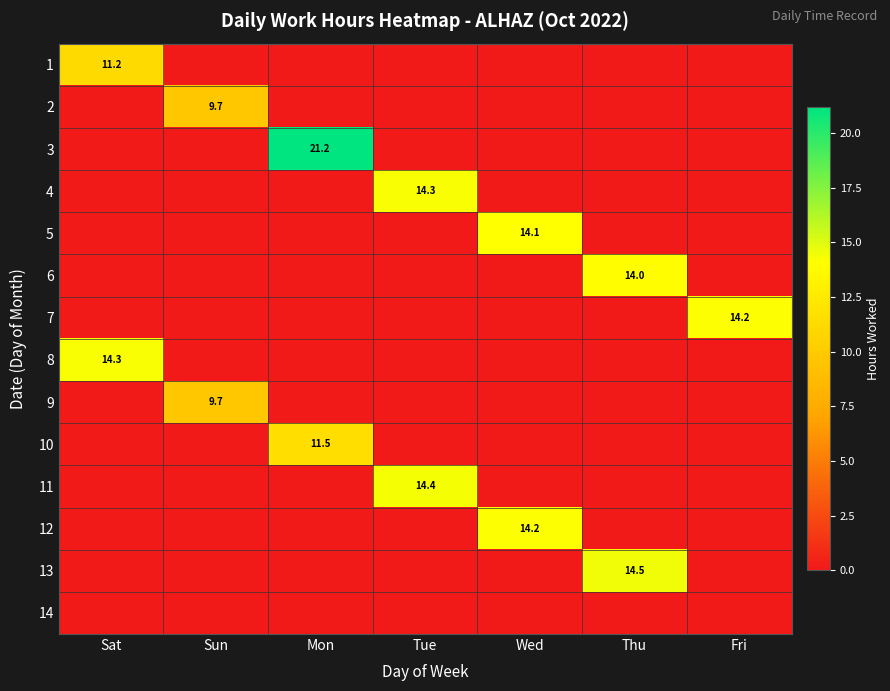

The value of 5 at Wed is 14.1. True or false?

True